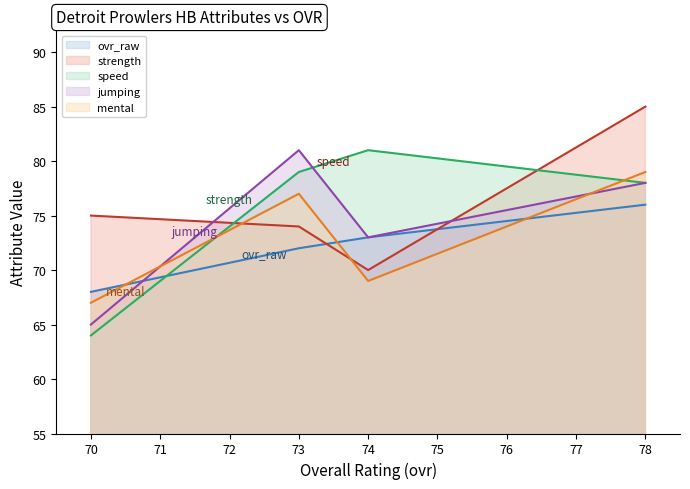

Which series has the largest total across all categories?

strength